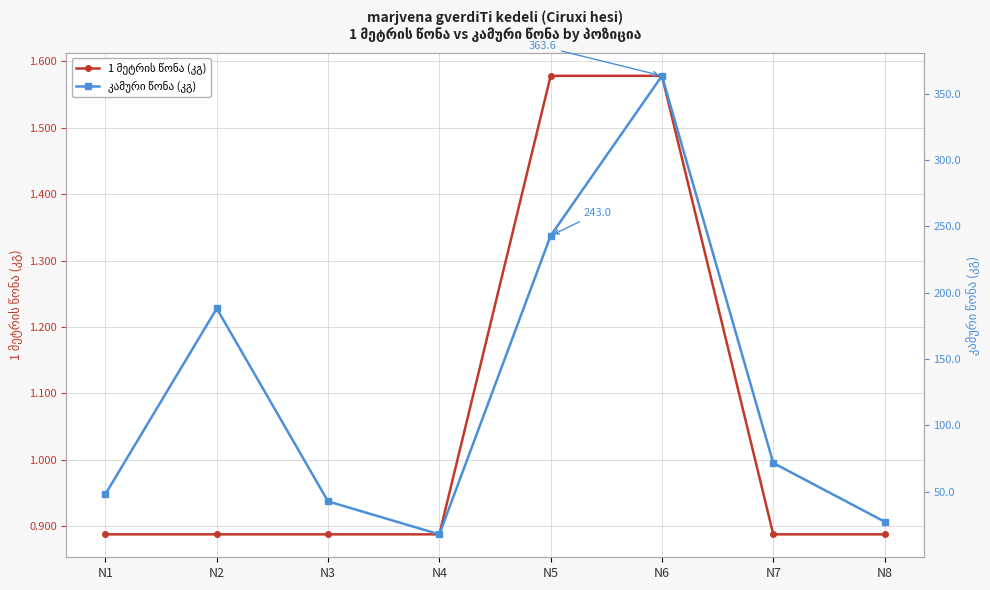

Reading right to left, extract all data points from this chart.

1 მეტრის წონა (კგ): N8=0.9	N7=0.9	N6=1.6	N5=1.6	N4=0.9	N3=0.9	N2=0.9	N1=0.9
კამური წონა (კგ): N8=27.4	N7=71.6	N6=363.6	N5=243.0	N4=17.8	N3=42.6	N2=188.1	N1=48.1